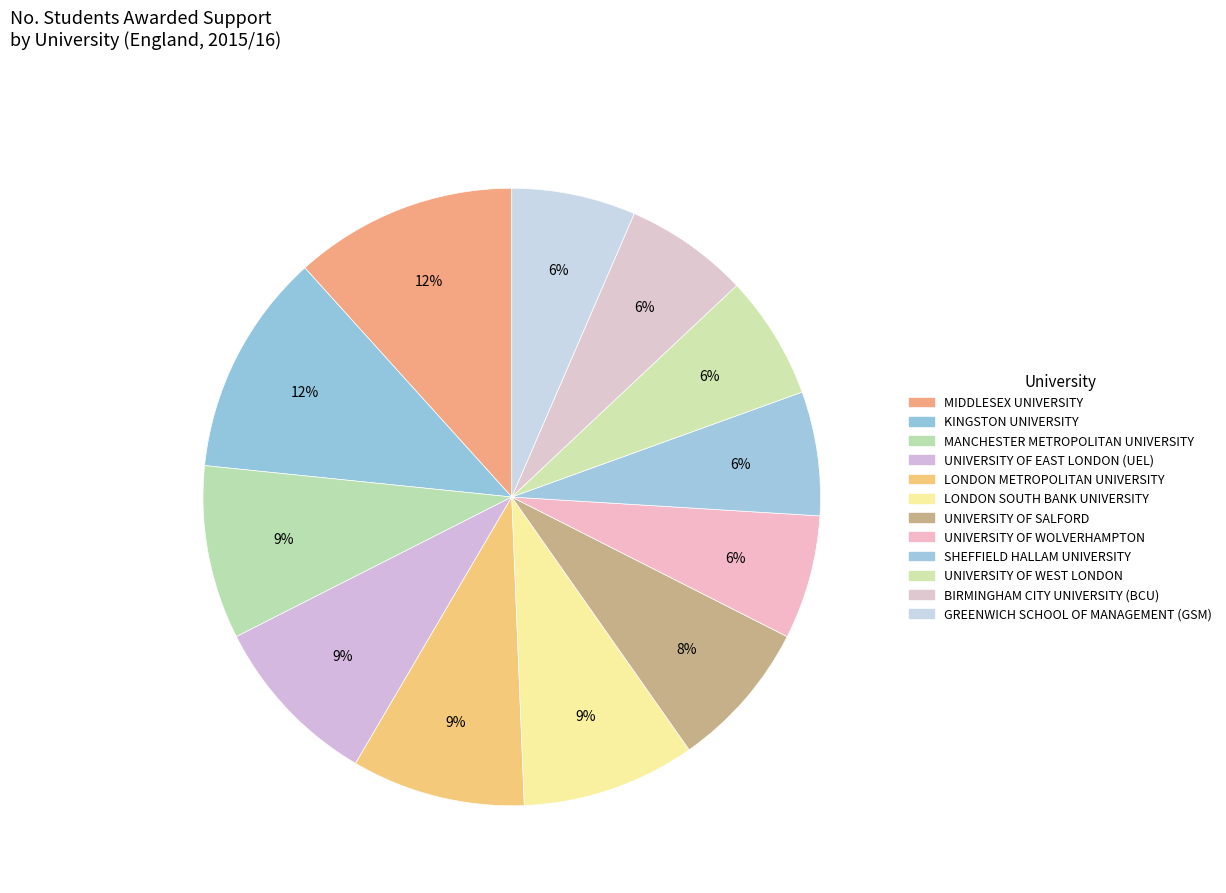

Do MIDDLESEX UNIVERSITY and MANCHESTER METROPOLITAN UNIVERSITY together represent more than half of the pie?

No